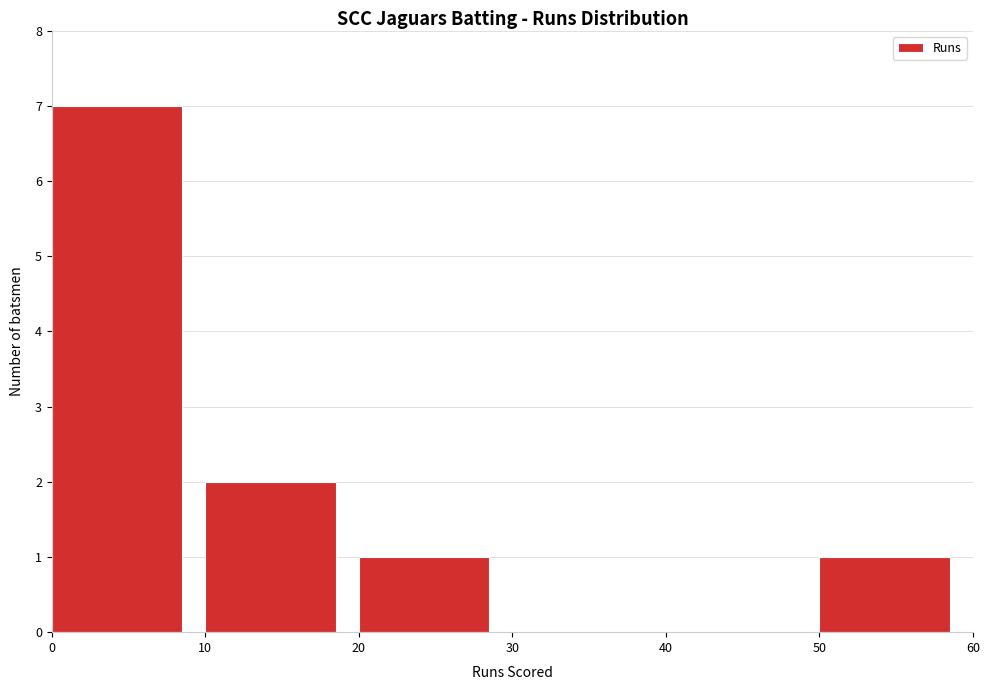

What is the height of the bar covering 20 to 30 on the x-axis? The values are not printed on the chart, so give them approximately, as read against the axis.

1